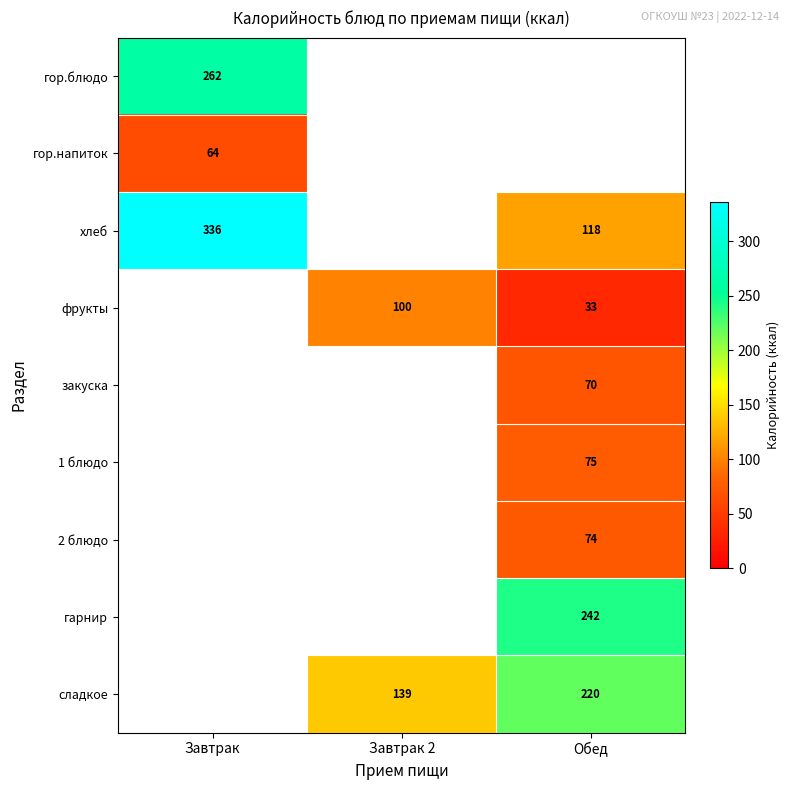

The сладкое series shows 139 at Завтрак 2. True or false?

True